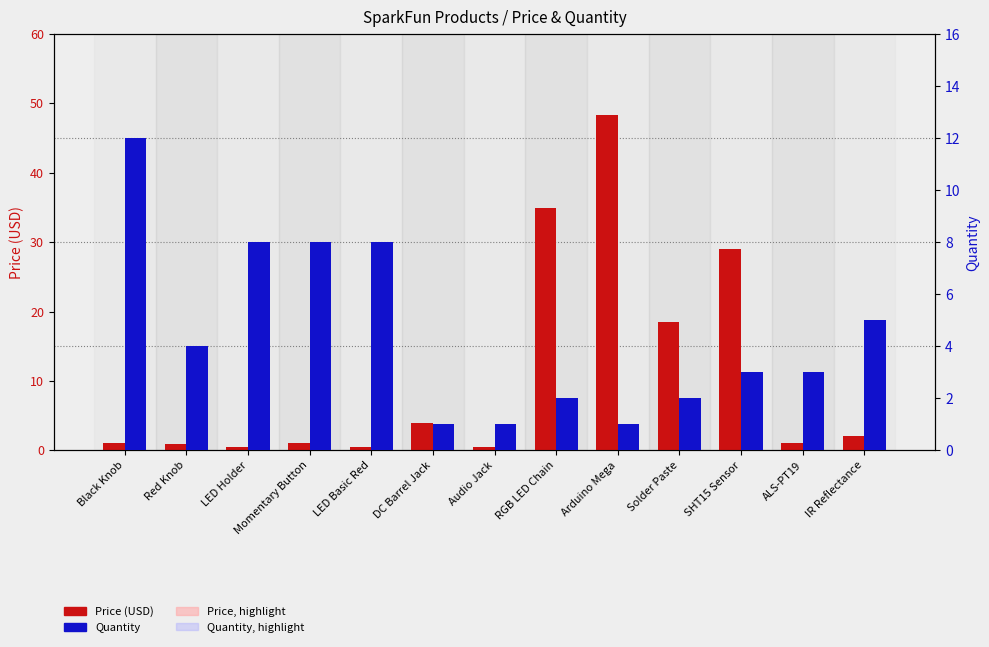

Which series has the largest total across all categories?

Price (USD)